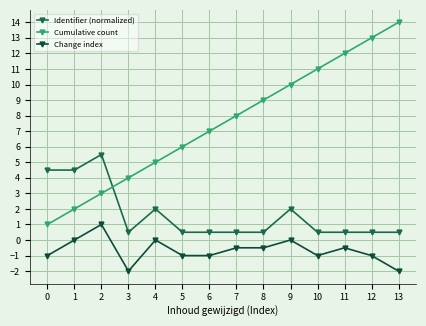

What is the difference between the highest and lowest values at 11?

12.5